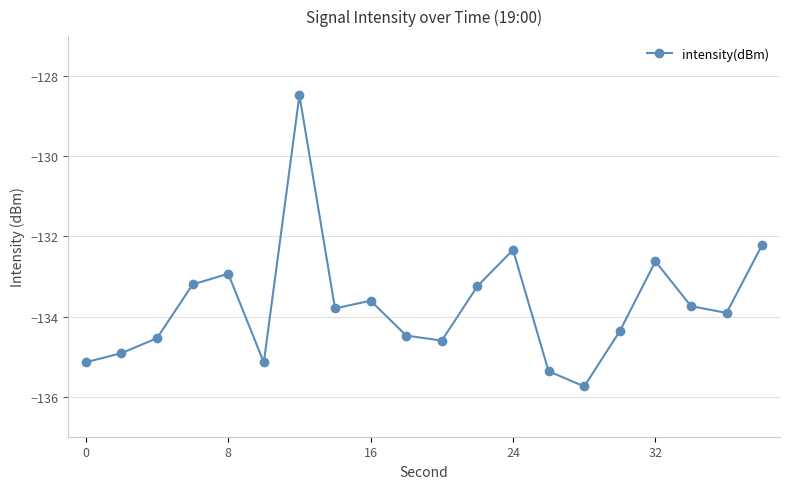

What is the minimum value shown in the chart?

-135.7